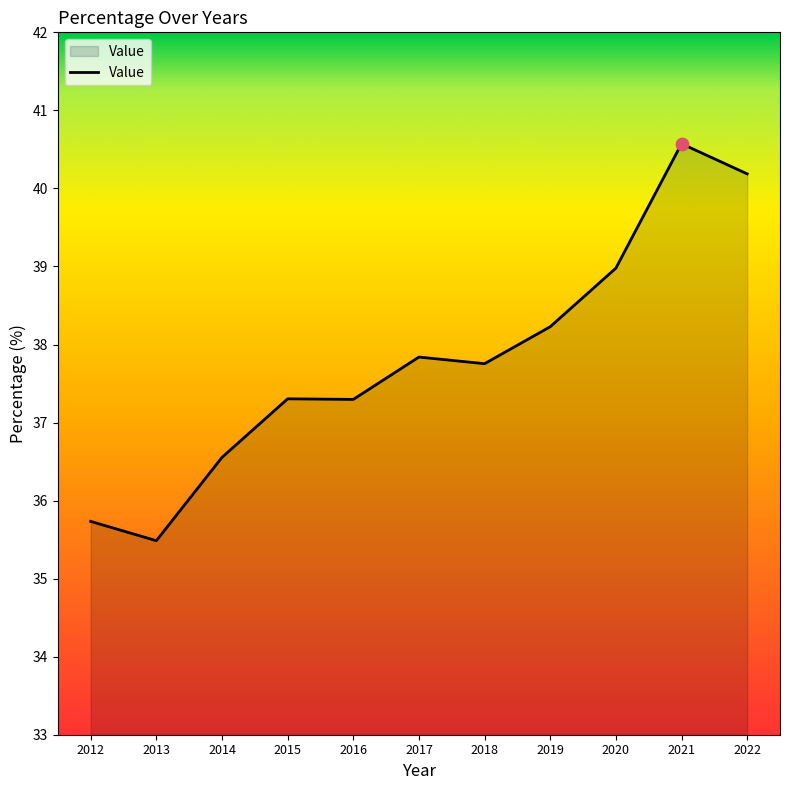

What is the change in value from 2015 to 2019?

+0.9